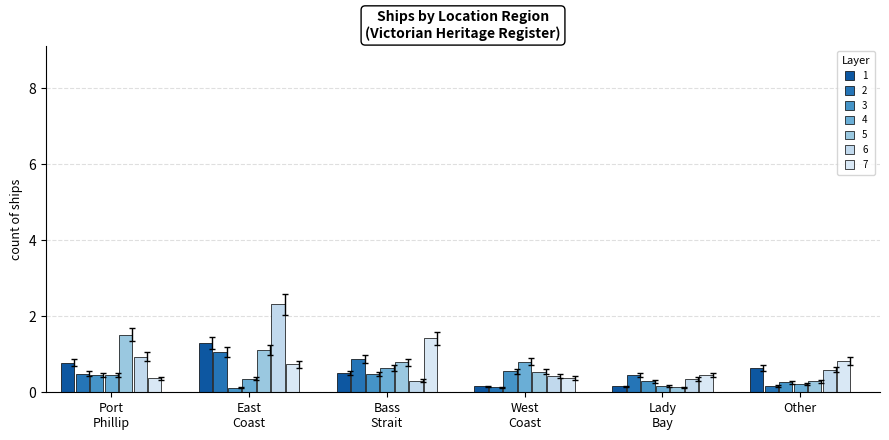

Are the bars horizontal?

No